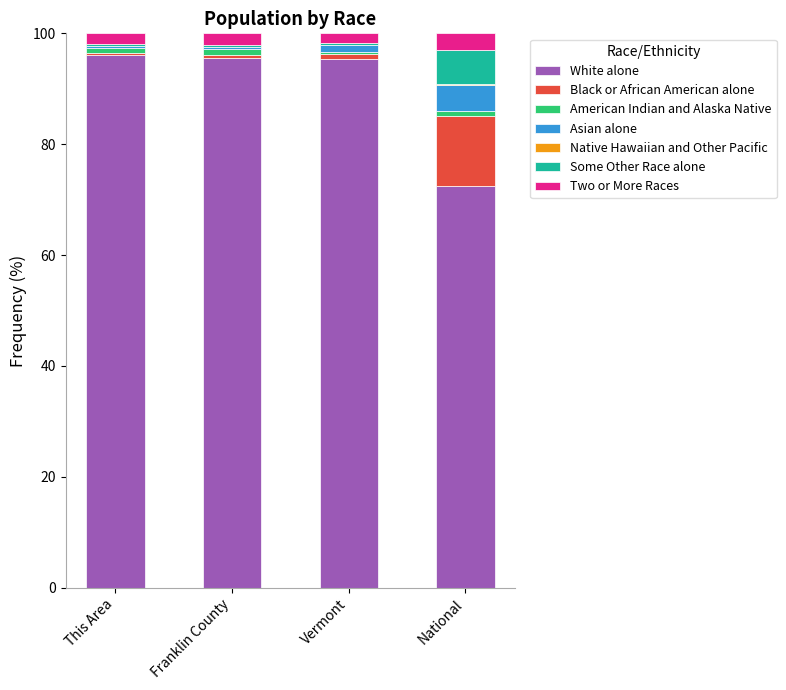

What is the maximum value for White alone?

96.2